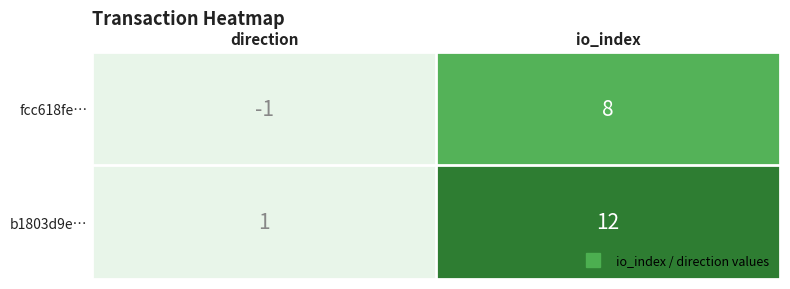

What is the difference between the b1803d9e… values at io_index and direction?

11